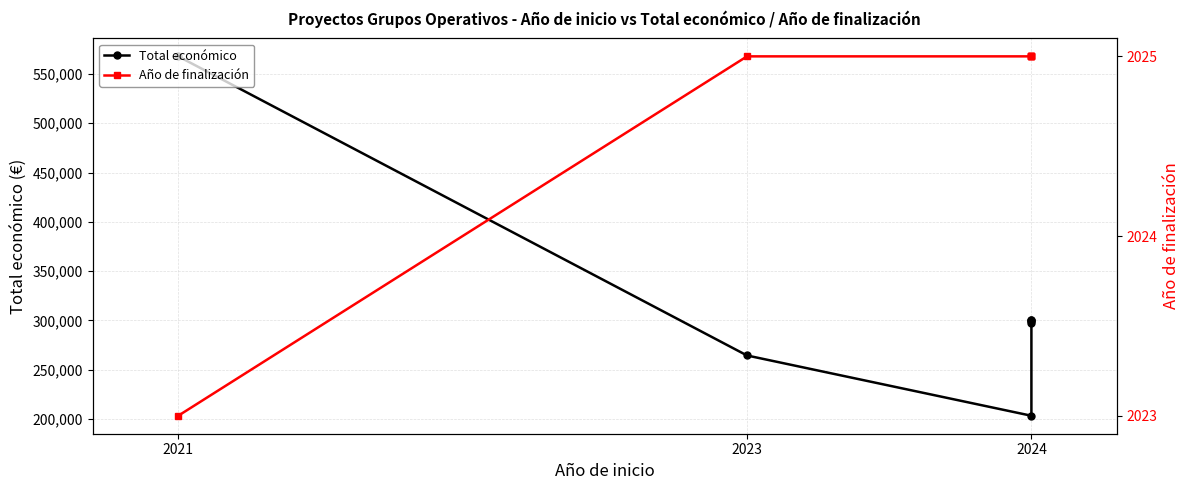

List the series in order of their peak value, lowest first.

Año de finalización, Total económico